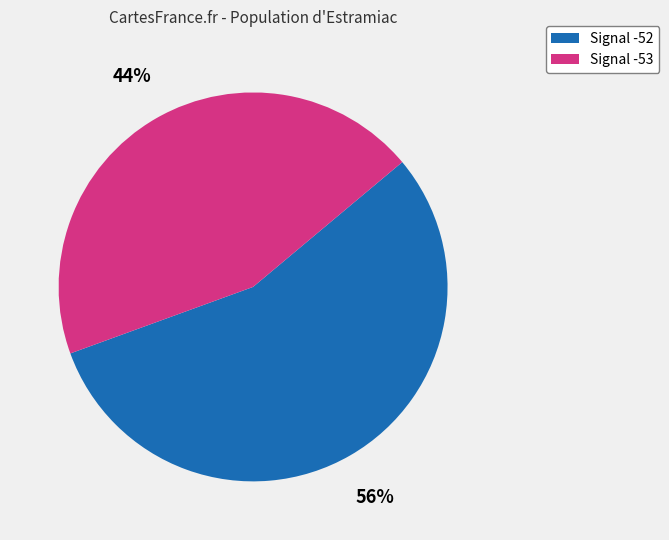

Is there a majority slice in this chart?

Yes